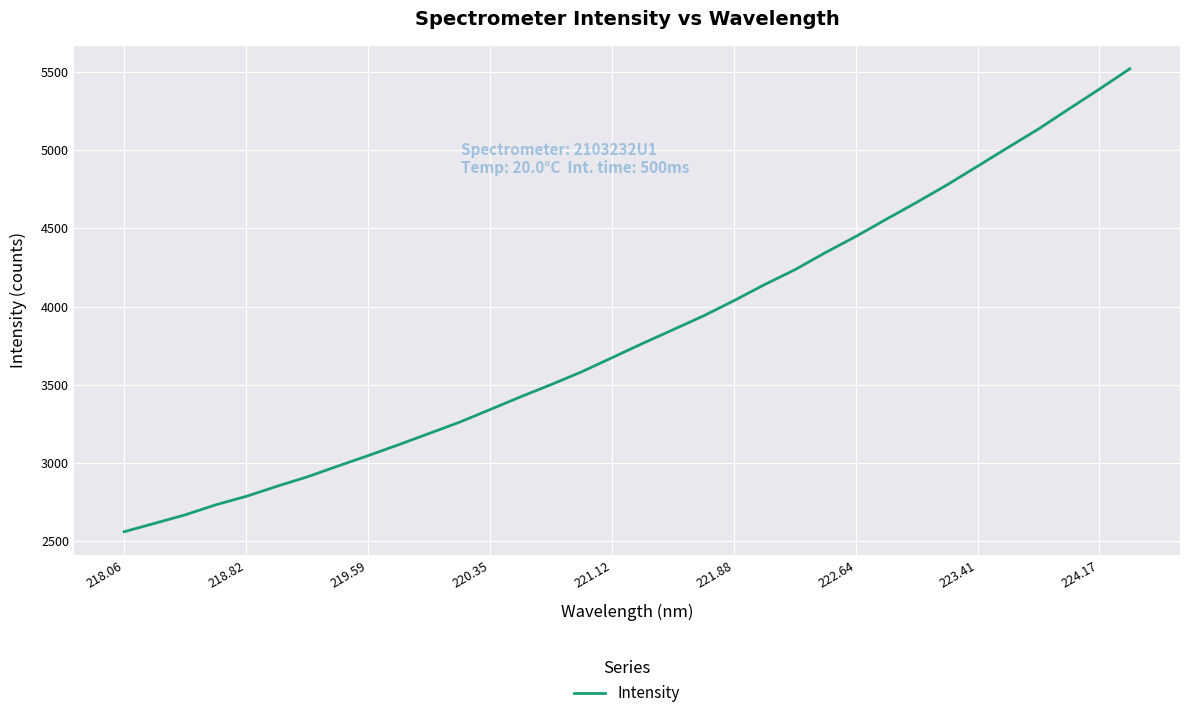

What is the maximum value shown in the chart?

5520.0